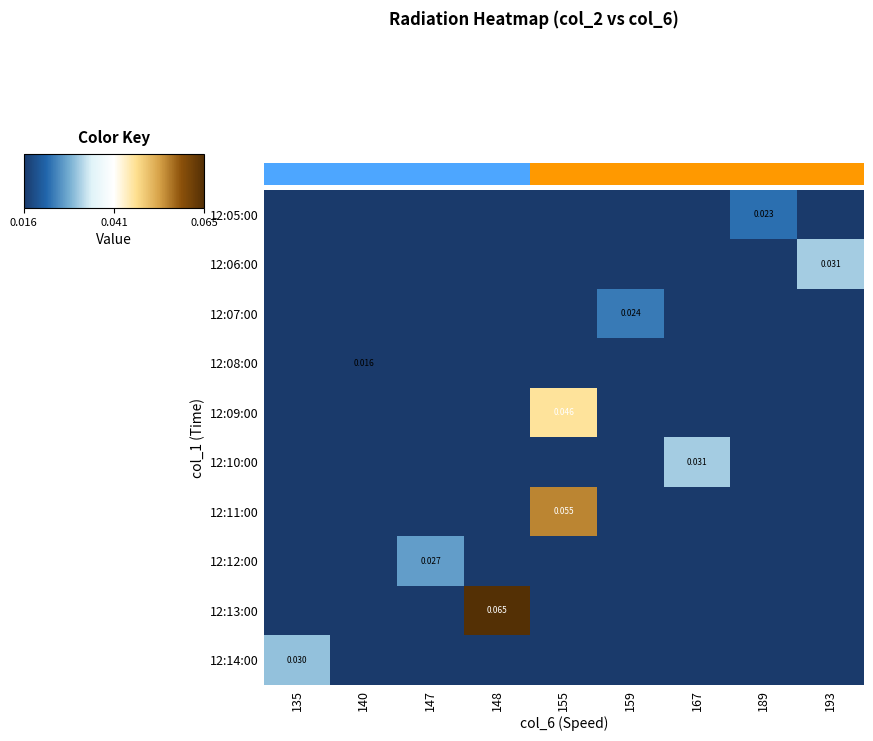

At which category is the sum across all series the highest?

155